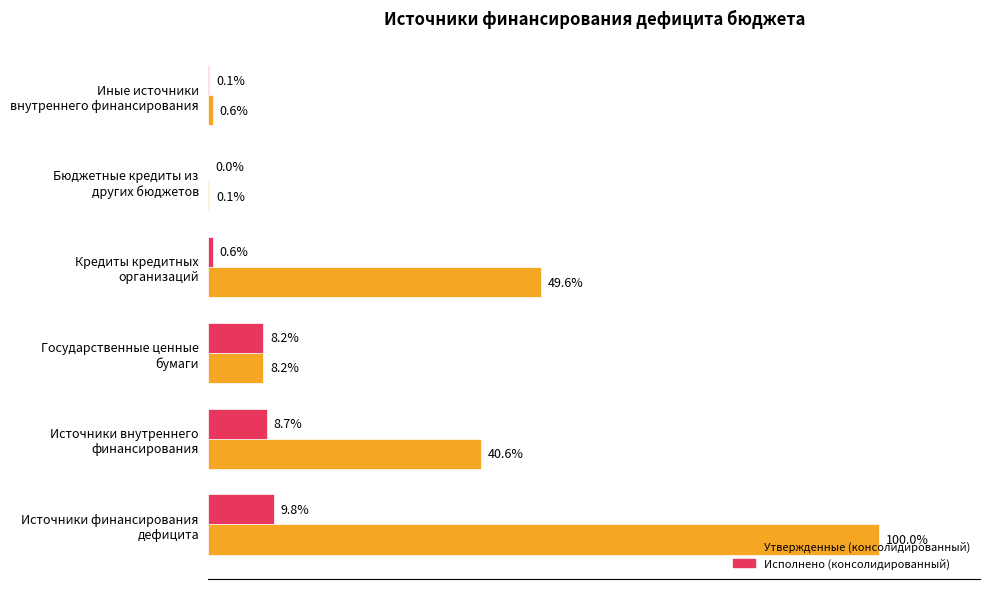

Which series has the largest total across all categories?

Утвержденные (консолидированный)